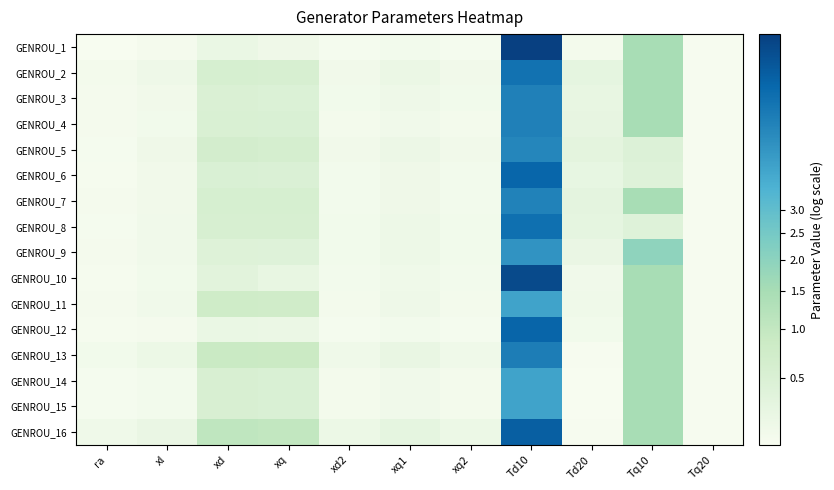

Reading left to right, list all the values displayed in this chart.

GENROU_1: ra=0.0	xl=0.1	xd=0.2	xq=0.1	xd2=0.0	xq1=0.1	xq2=0.0	Td10=2.4	Td20=0.1	Tq10=0.9	Tq20=0.0
GENROU_2: ra=0.1	xl=0.1	xd=0.5	xq=0.4	xd2=0.1	xq1=0.2	xq2=0.1	Td10=2.0	Td20=0.2	Tq10=0.9	Tq20=0.0
GENROU_3: ra=0.1	xl=0.1	xd=0.4	xq=0.4	xd2=0.1	xq1=0.1	xq2=0.1	Td10=1.9	Td20=0.2	Tq10=0.9	Tq20=0.0
GENROU_4: ra=0.1	xl=0.1	xd=0.4	xq=0.4	xd2=0.1	xq1=0.1	xq2=0.1	Td10=1.9	Td20=0.2	Tq10=0.9	Tq20=0.0
GENROU_5: ra=0.1	xl=0.1	xd=0.5	xq=0.5	xd2=0.1	xq1=0.2	xq2=0.1	Td10=1.9	Td20=0.3	Tq10=0.4	Tq20=0.0
GENROU_6: ra=0.0	xl=0.1	xd=0.4	xq=0.4	xd2=0.1	xq1=0.1	xq2=0.1	Td10=2.1	Td20=0.2	Tq10=0.3	Tq20=0.0
GENROU_7: ra=0.1	xl=0.1	xd=0.5	xq=0.5	xd2=0.1	xq1=0.1	xq2=0.1	Td10=1.9	Td20=0.3	Tq10=0.9	Tq20=0.0
GENROU_8: ra=0.1	xl=0.1	xd=0.5	xq=0.4	xd2=0.1	xq1=0.1	xq2=0.1	Td10=2.0	Td20=0.2	Tq10=0.3	Tq20=0.0
GENROU_9: ra=0.1	xl=0.1	xd=0.4	xq=0.3	xd2=0.1	xq1=0.1	xq2=0.1	Td10=1.8	Td20=0.2	Tq10=1.1	Tq20=0.0
GENROU_10: ra=0.0	xl=0.1	xd=0.3	xq=0.2	xd2=0.1	xq1=0.1	xq2=0.1	Td10=2.3	Td20=0.1	Tq10=0.9	Tq20=0.0
GENROU_11: ra=0.1	xl=0.1	xd=0.6	xq=0.6	xd2=0.1	xq1=0.1	xq2=0.1	Td10=1.6	Td20=0.1	Tq10=0.9	Tq20=0.0
GENROU_12: ra=0.0	xl=0.1	xd=0.2	xq=0.2	xd2=0.0	xq1=0.1	xq2=0.0	Td10=2.1	Td20=0.1	Tq10=0.9	Tq20=0.0
GENROU_13: ra=0.1	xl=0.2	xd=0.6	xq=0.6	xd2=0.1	xq1=0.2	xq2=0.1	Td10=1.9	Td20=0.0	Tq10=0.9	Tq20=0.0
GENROU_14: ra=0.0	xl=0.1	xd=0.4	xq=0.4	xd2=0.1	xq1=0.1	xq2=0.1	Td10=1.6	Td20=0.0	Tq10=0.9	Tq20=0.0
GENROU_15: ra=0.0	xl=0.1	xd=0.4	xq=0.4	xd2=0.1	xq1=0.1	xq2=0.1	Td10=1.6	Td20=0.0	Tq10=0.9	Tq20=0.0
GENROU_16: ra=0.1	xl=0.2	xd=0.7	xq=0.7	xd2=0.2	xq1=0.3	xq2=0.2	Td10=2.2	Td20=0.0	Tq10=0.9	Tq20=0.0